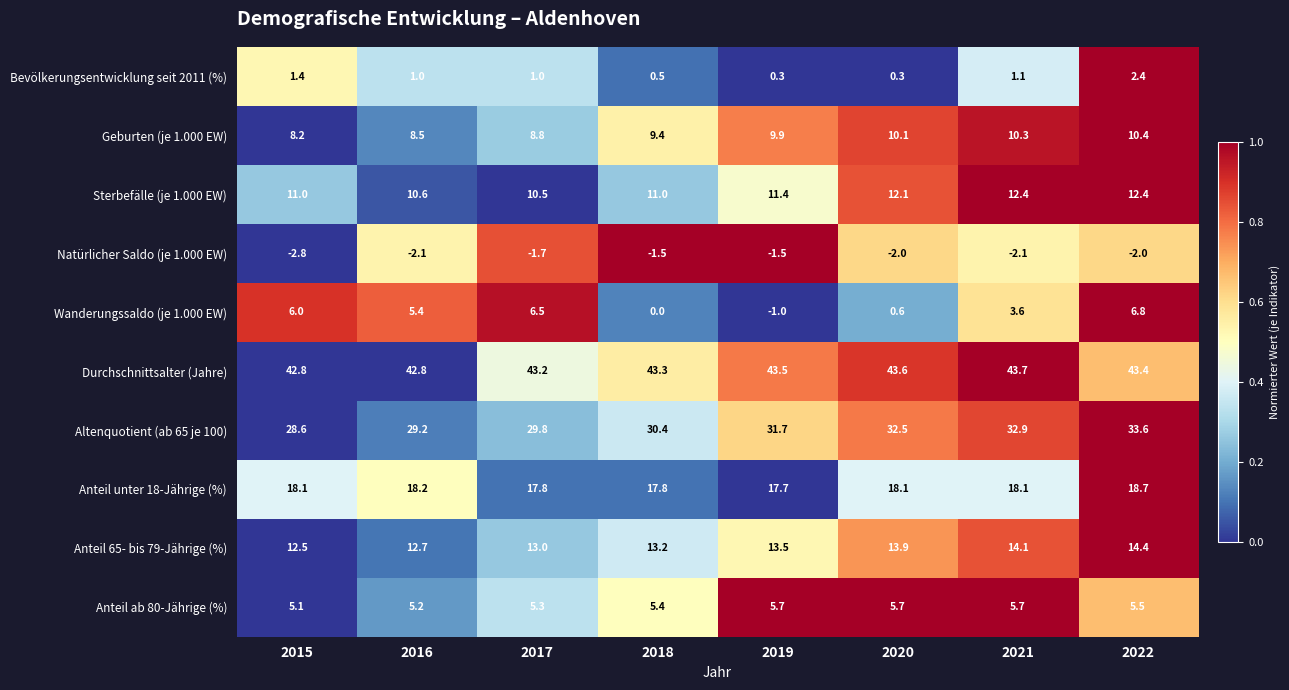

Read the Anteil 65- bis 79-Jährige (%) value at 2022.

14.4